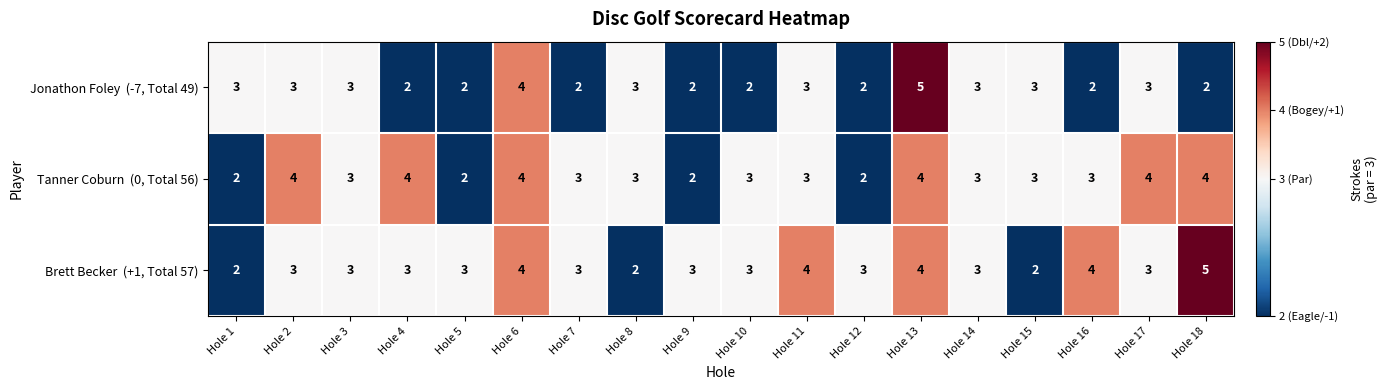

What is the greatest value displayed?

5